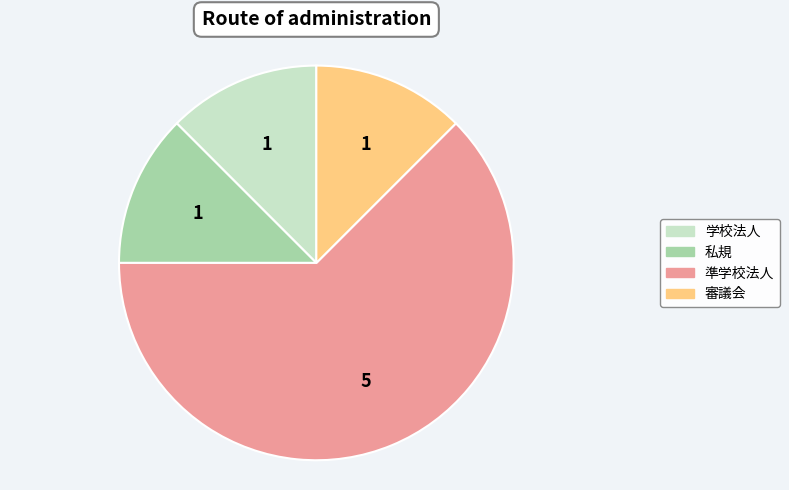

What is the largest slice in the pie chart?

準学校法人